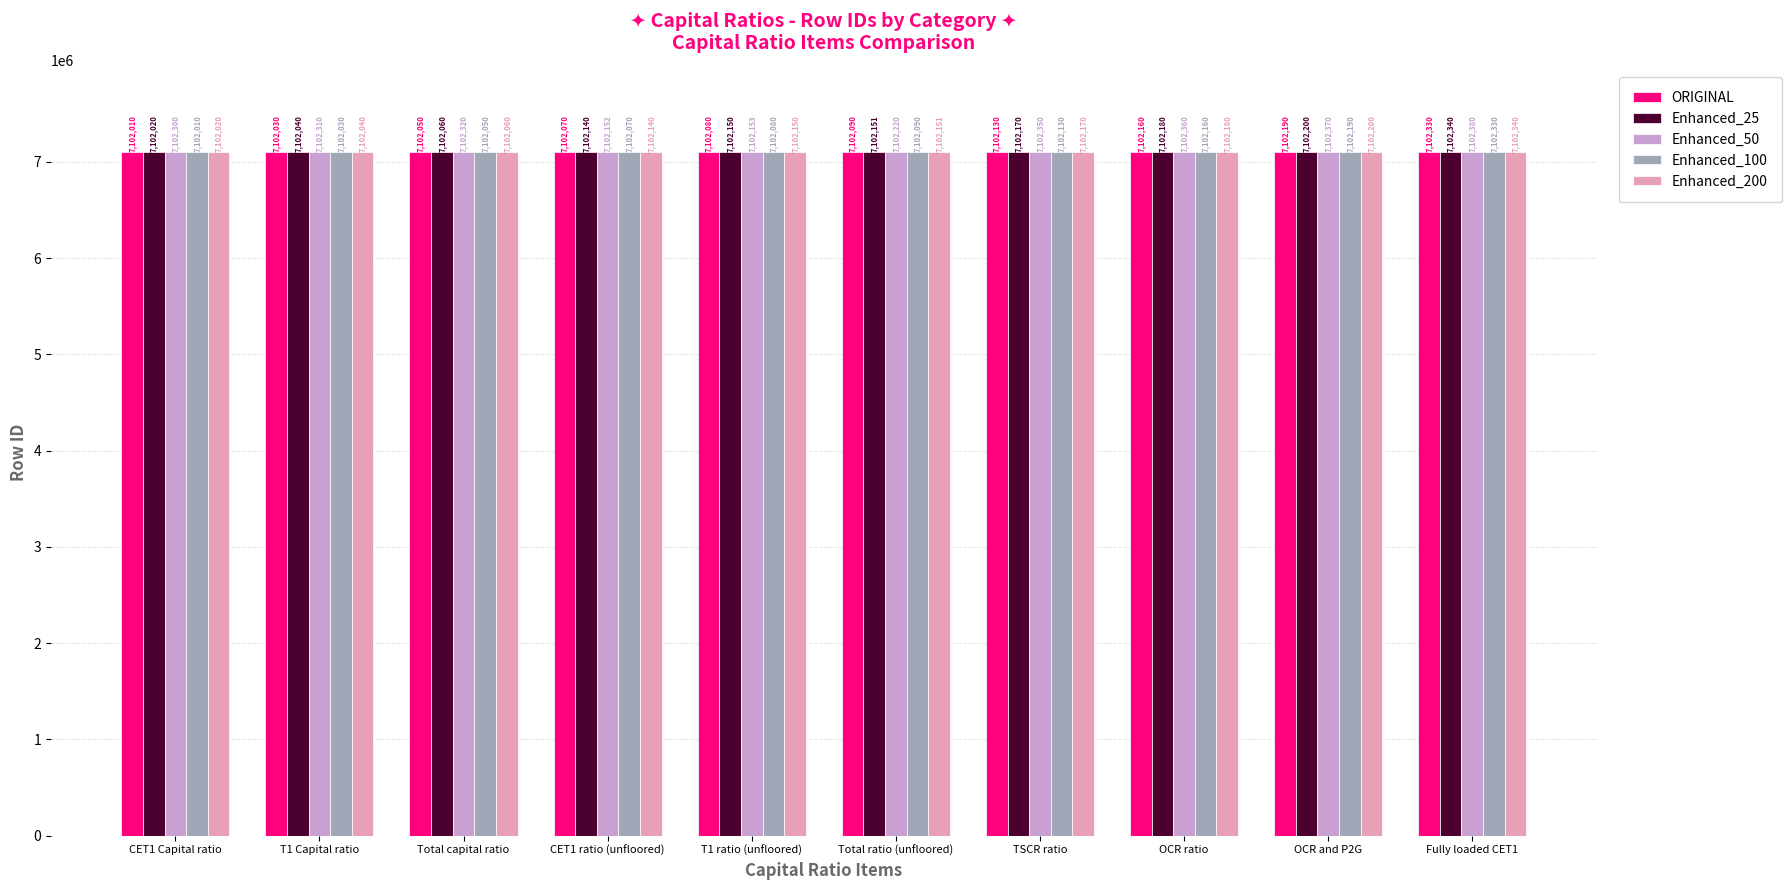

What is the spread (max minus min) of values at Total capital ratio?

270